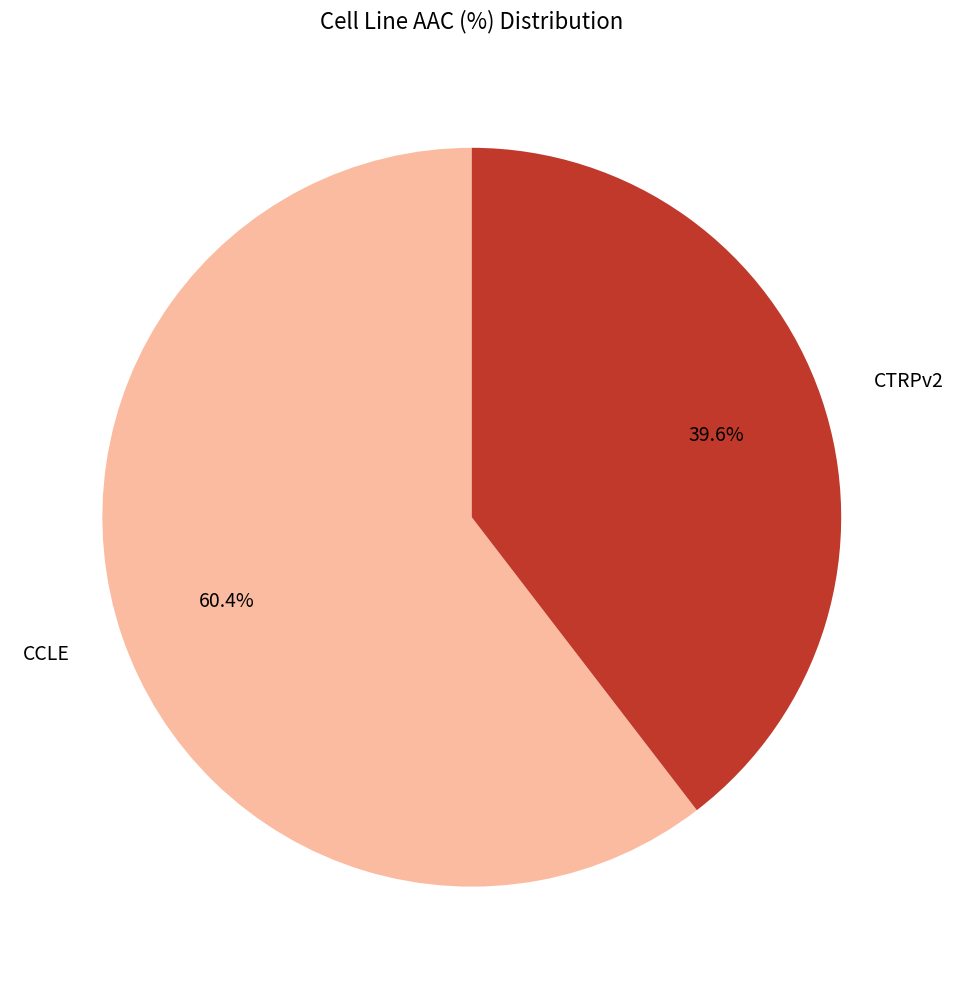

Do CCLE and CTRPv2 together represent more than half of the pie?

Yes